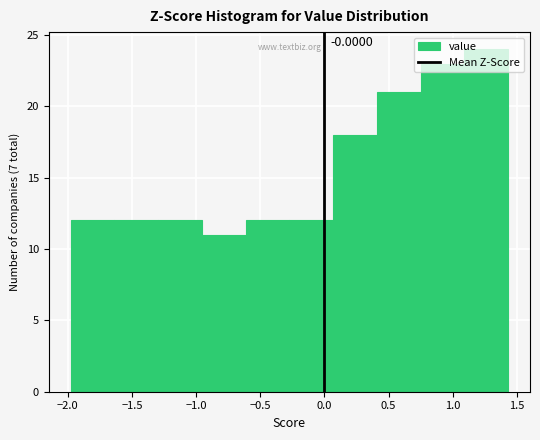

Which range on the x-axis has the tallest bar?

1.10 to 1.45